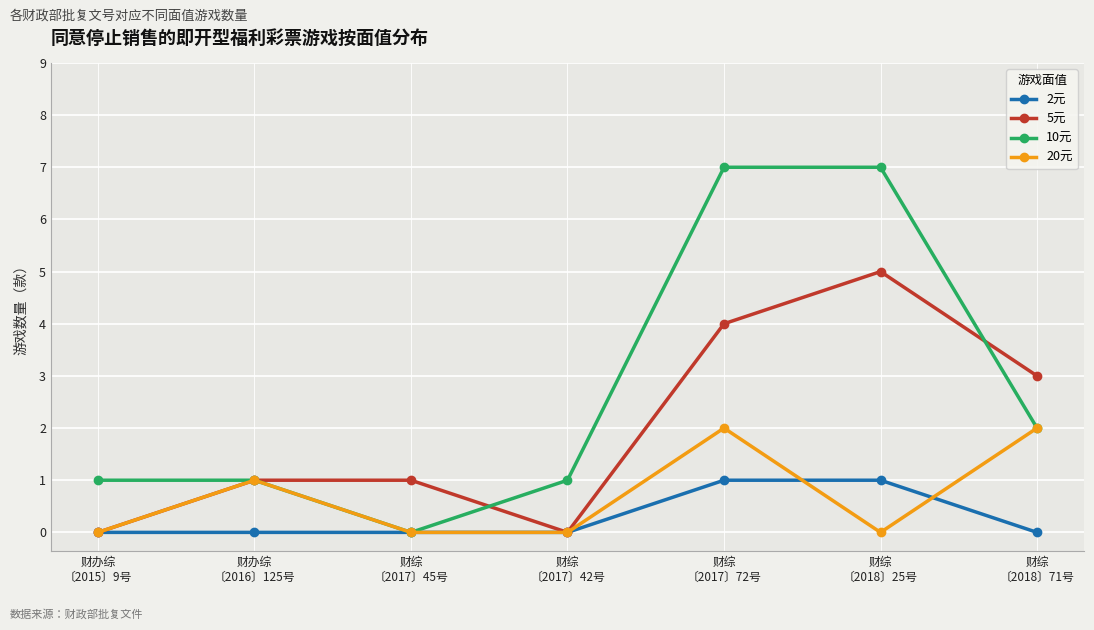

What is the maximum value shown in the chart?

7